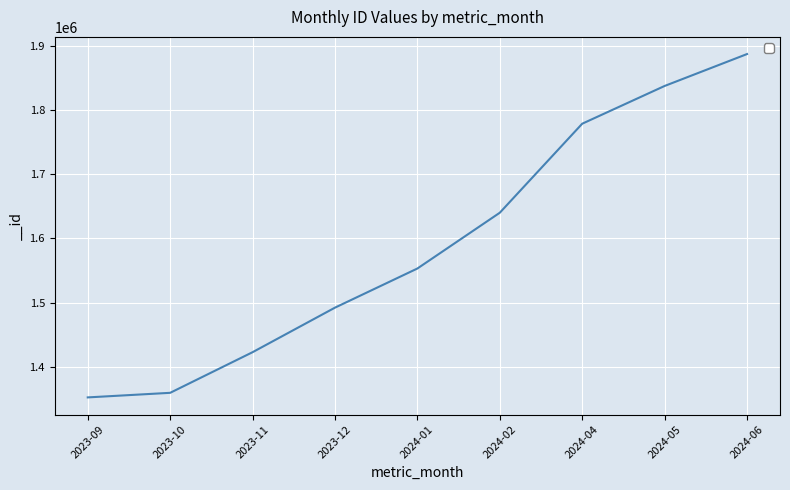

Count the number of categories in the chart.

9